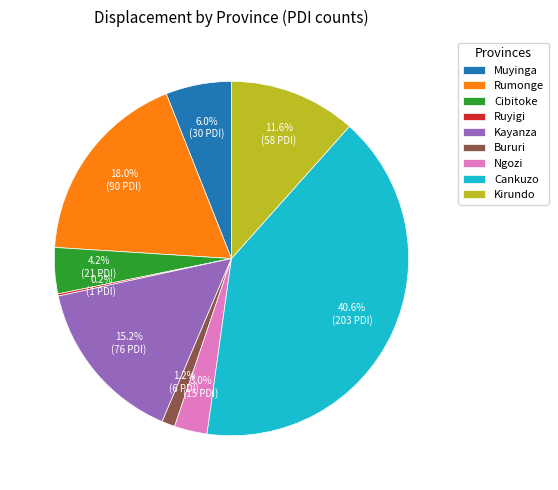

Between Kirundo and Cankuzo, which is larger?

Cankuzo